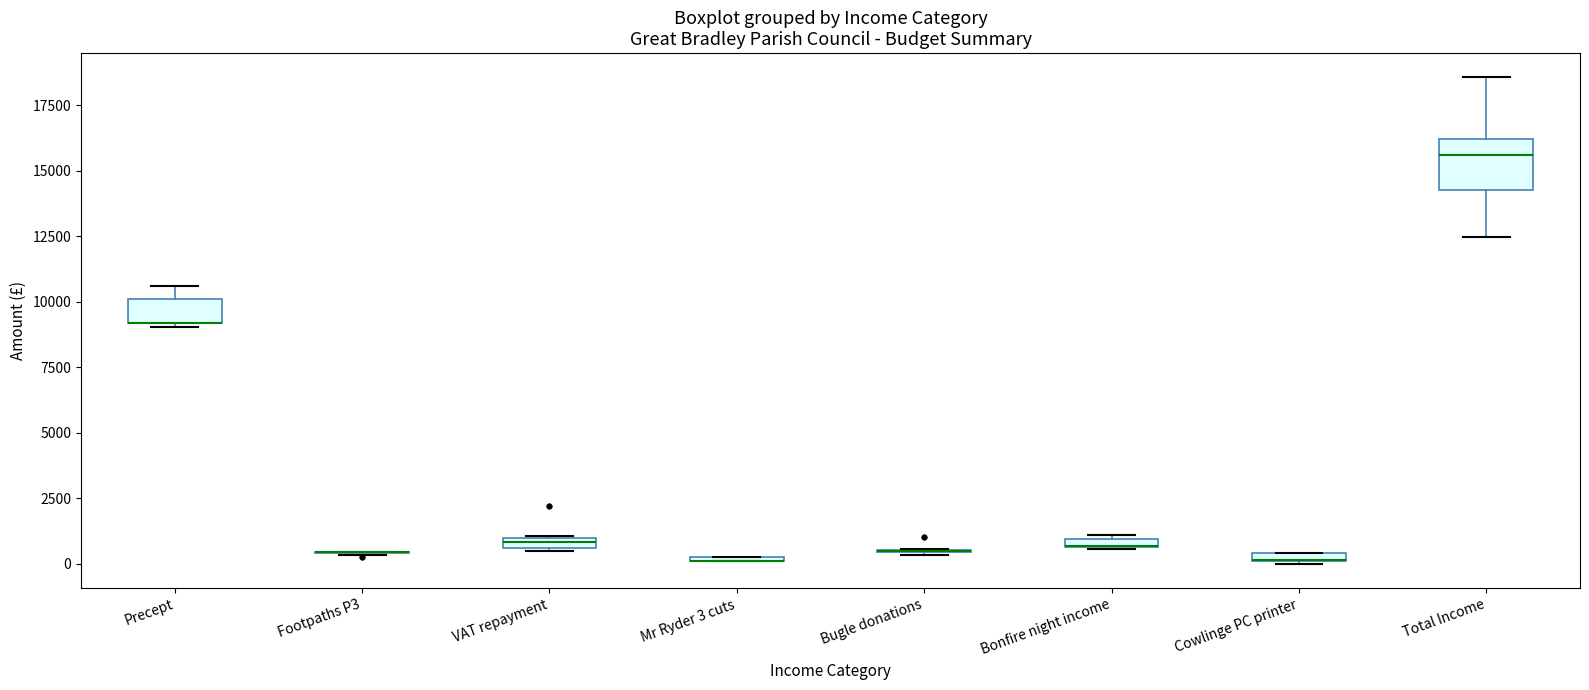

Comparing the boxes themselves (not the whiskers), which one is the tallest?

Total Income